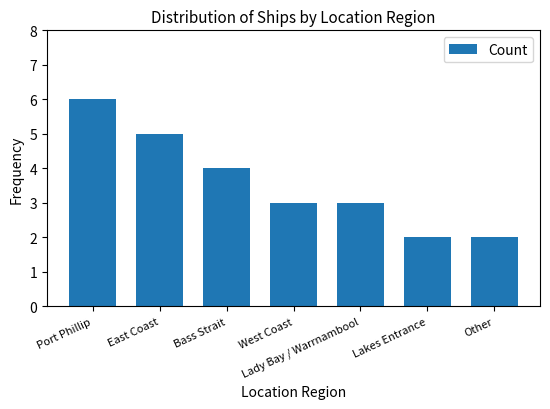

Reading right to left, transcribe all the data shown in this chart.

Other=2	Lakes Entrance=2	Lady Bay / Warrnambool=3	West Coast=3	Bass Strait=4	East Coast=5	Port Phillip=6